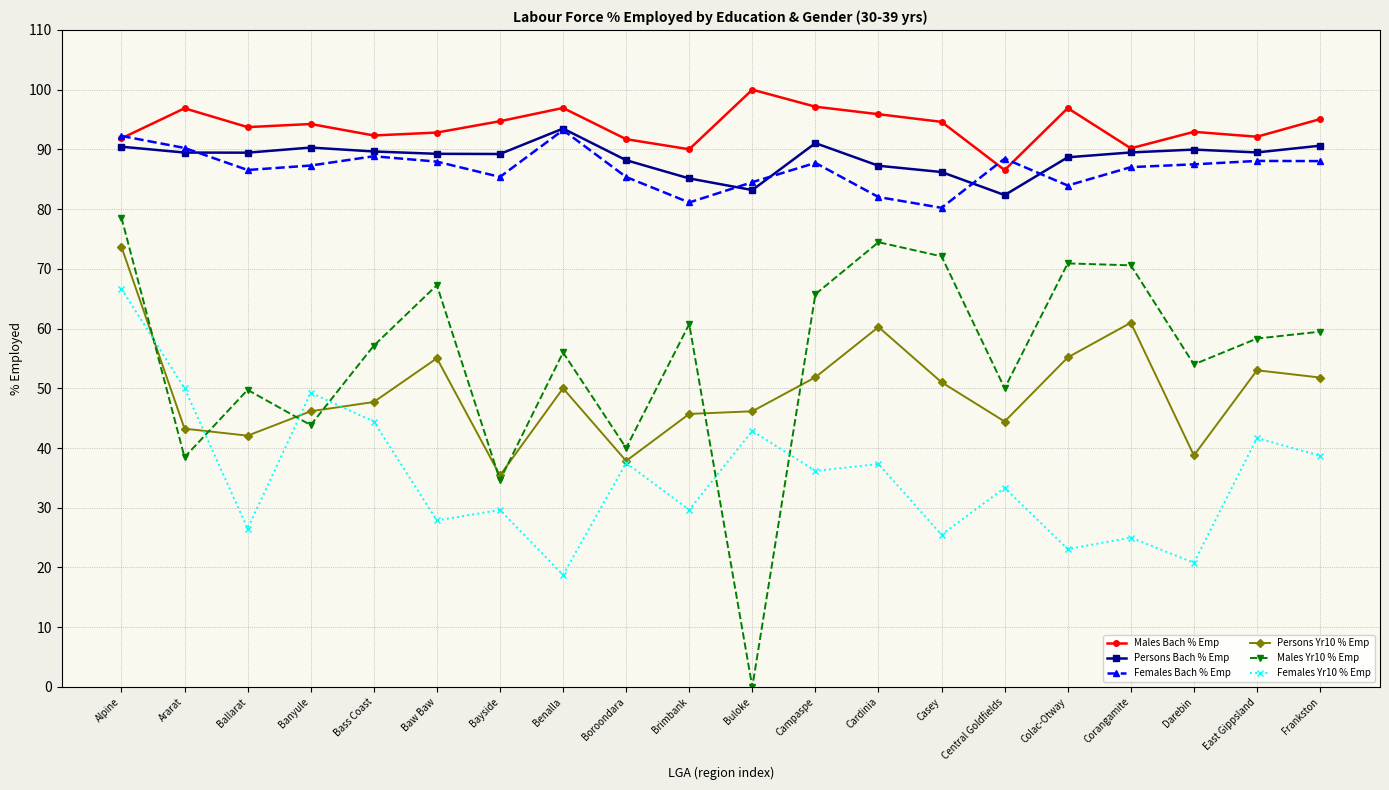

How many lines are shown in the chart?

6